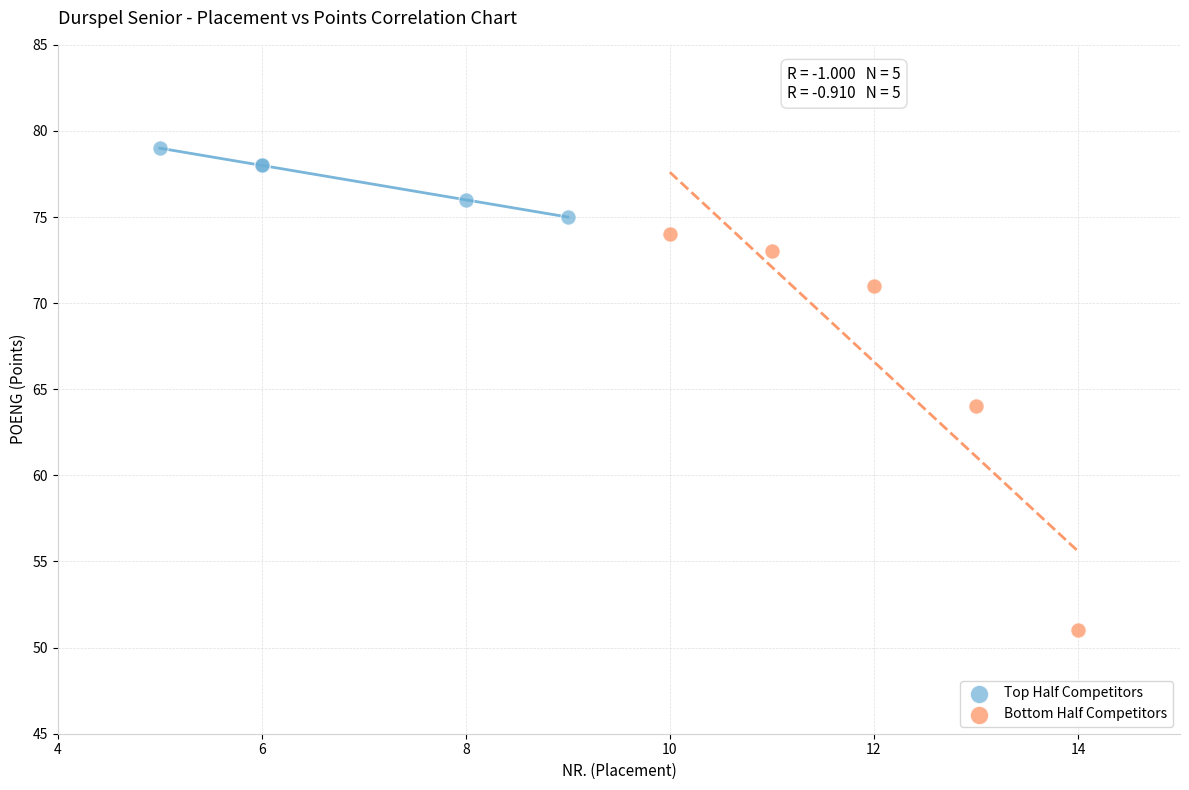

Which series contains the lowest Y value?

Bottom Half Competitors